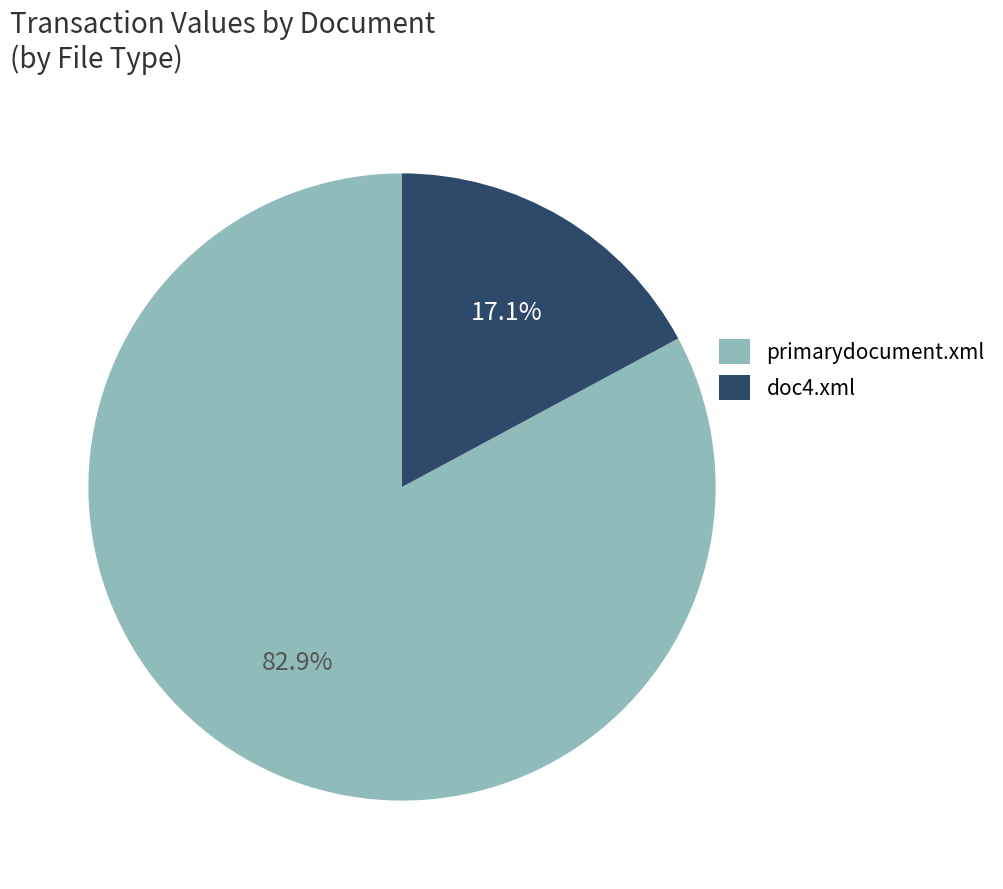

Does primarydocument.xml account for over 50% of the chart?

Yes